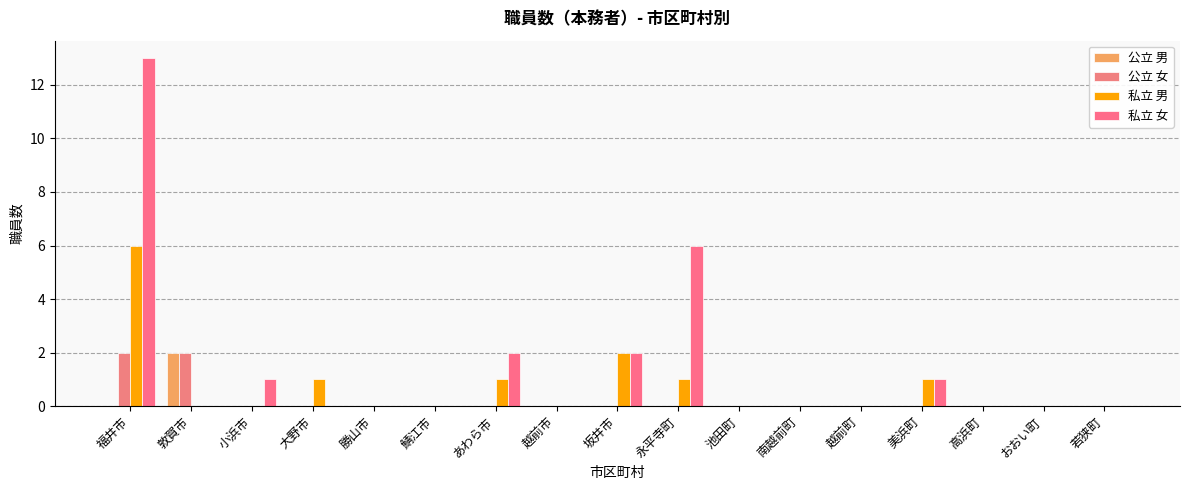

What is the difference between the maximum and minimum values in the 公立 女 series?

2